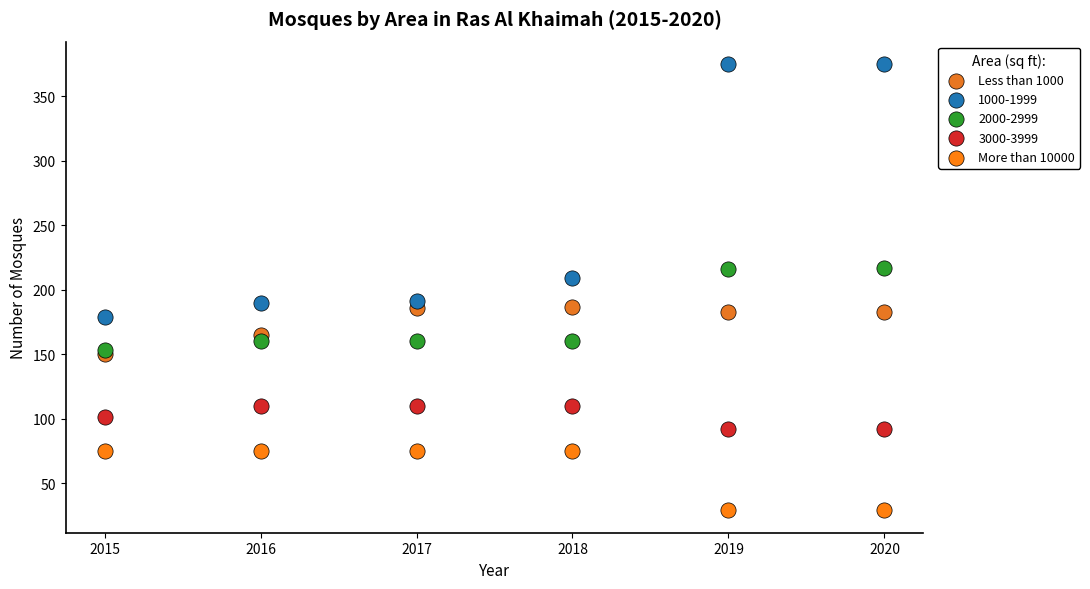

Which series reaches the minimum Y coordinate?

More than 10000